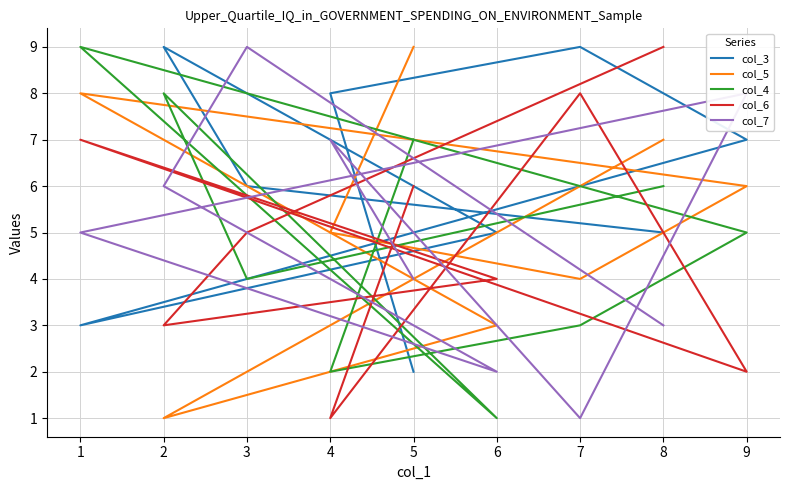

What is the value of the col_5 point at the 9th from the left?

9